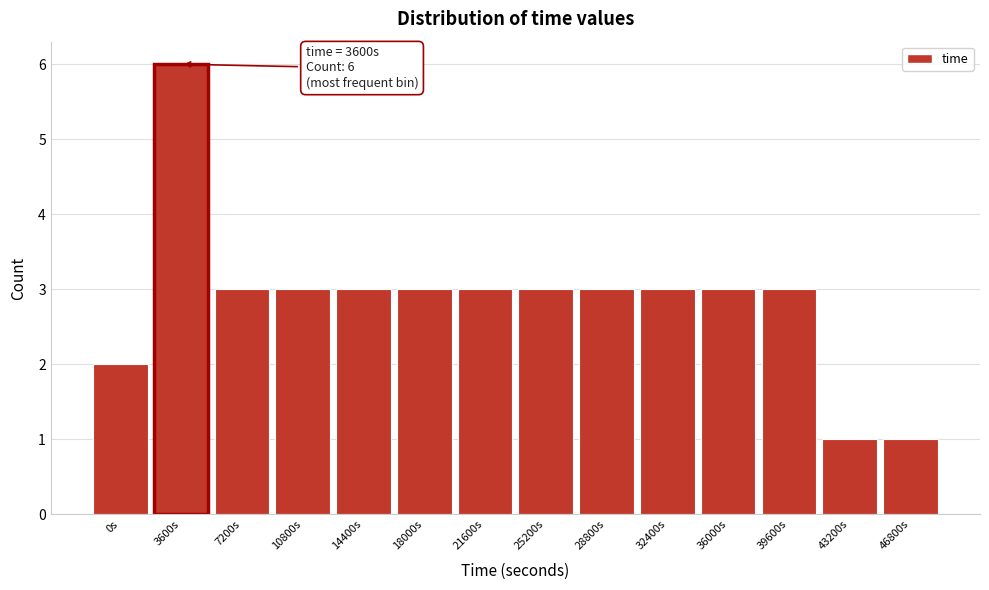

Reading left to right, extract all data points from this chart.

0s=2	3600s=6	7200s=3	10800s=3	14400s=3	18000s=3	21600s=3	25200s=3	28800s=3	32400s=3	36000s=3	39600s=3	43200s=1	46800s=1